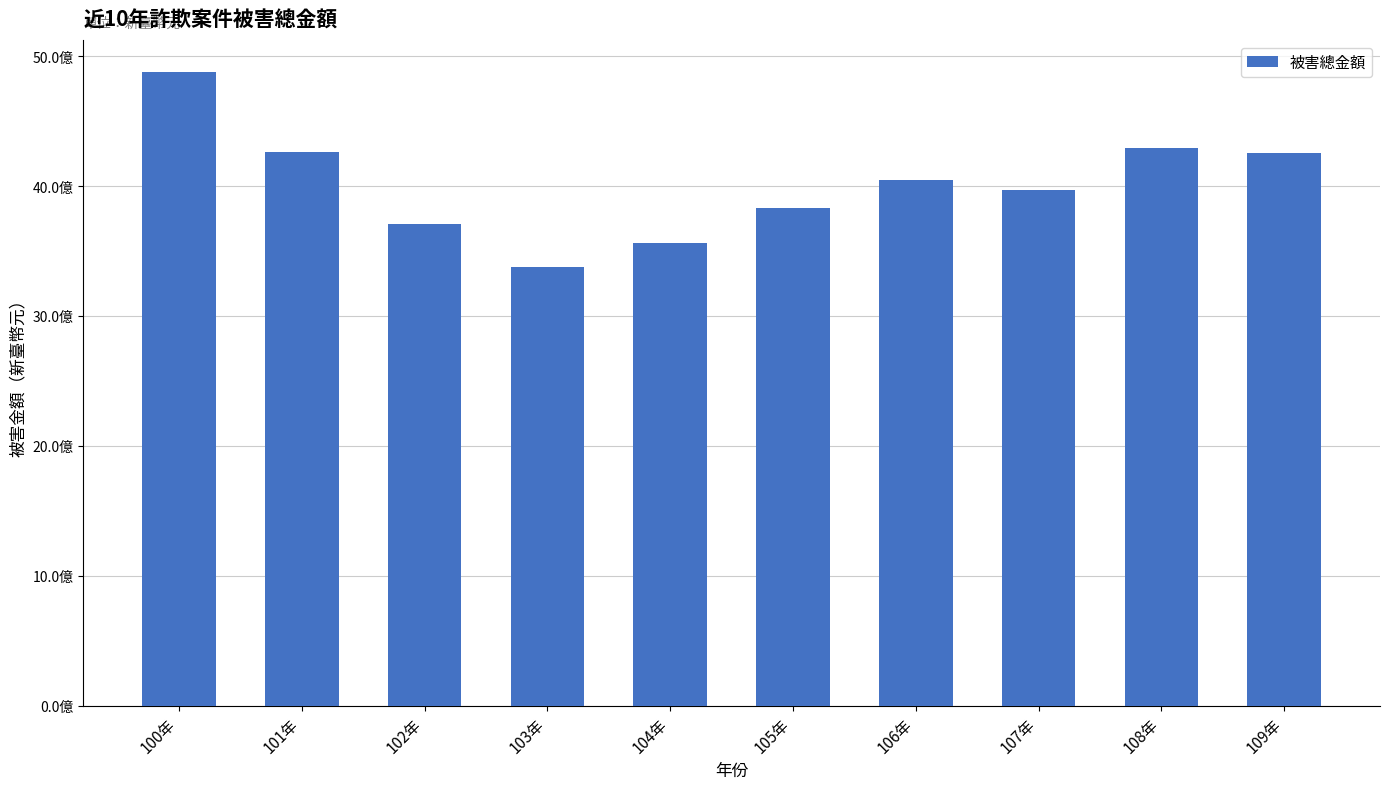

What is the change in value from 104年 to 105年?

+270826408